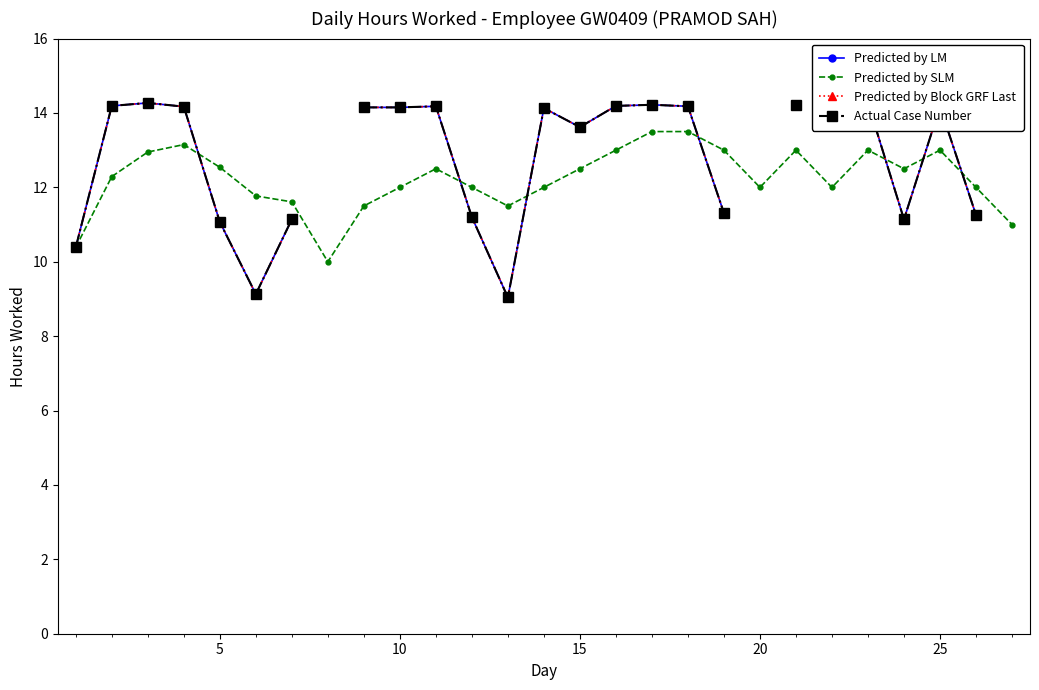

What is the value of the Predicted by Block GRF Last point at the 3rd from the left?

14.3